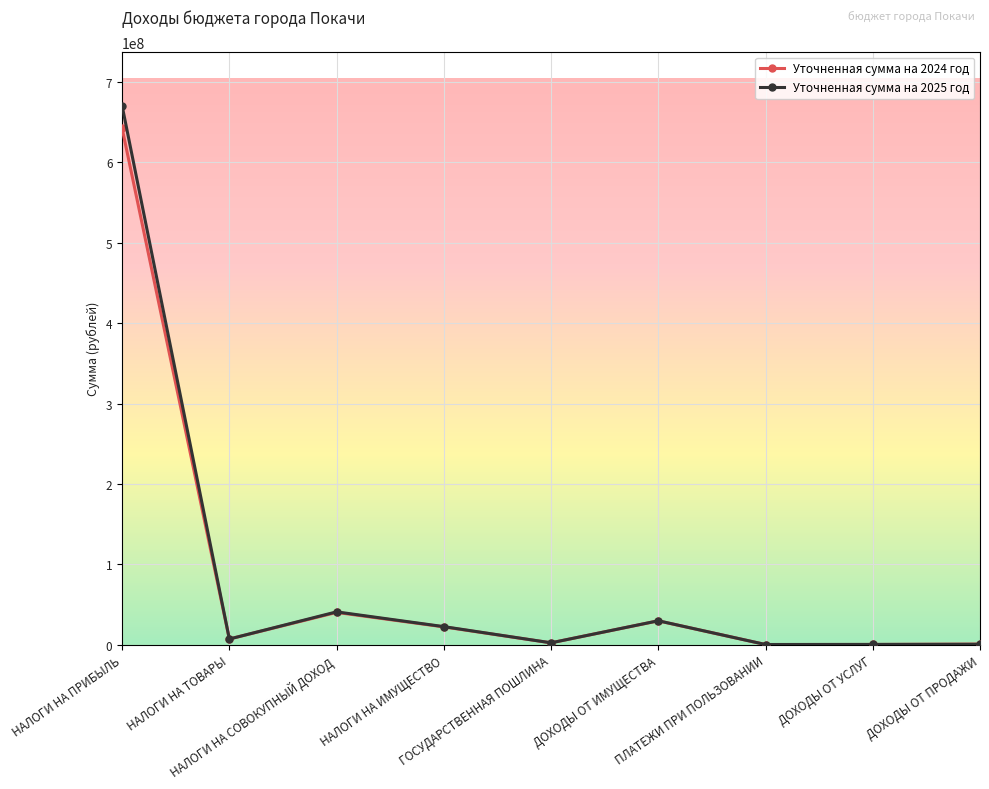

Which series ends up on top after the final intersection of Уточненная сумма на 2024 год and Уточненная сумма на 2025 год?

Уточненная сумма на 2024 год